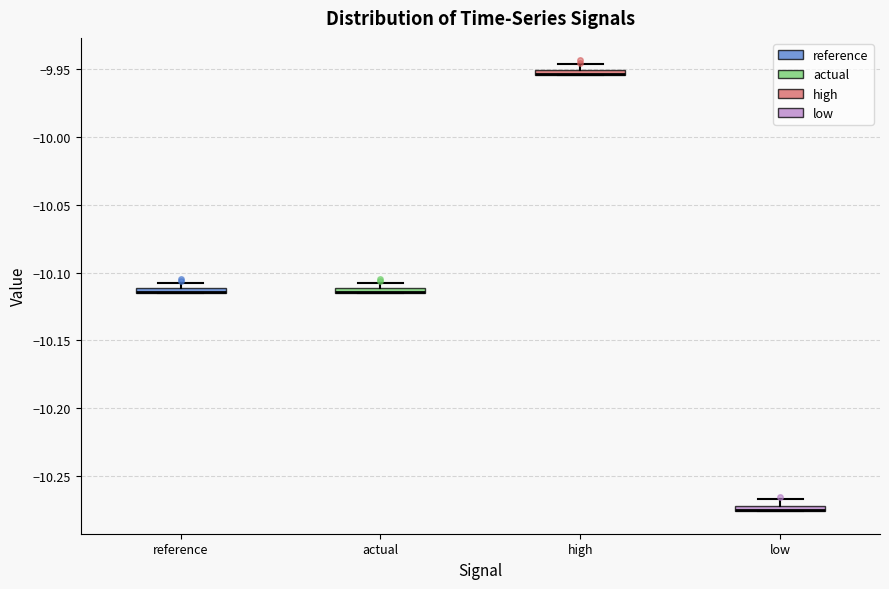

Where is the upper edge of the box for low on the y-axis? The values are not printed on the chart, so give them approximately, as read against the axis.

-10.270